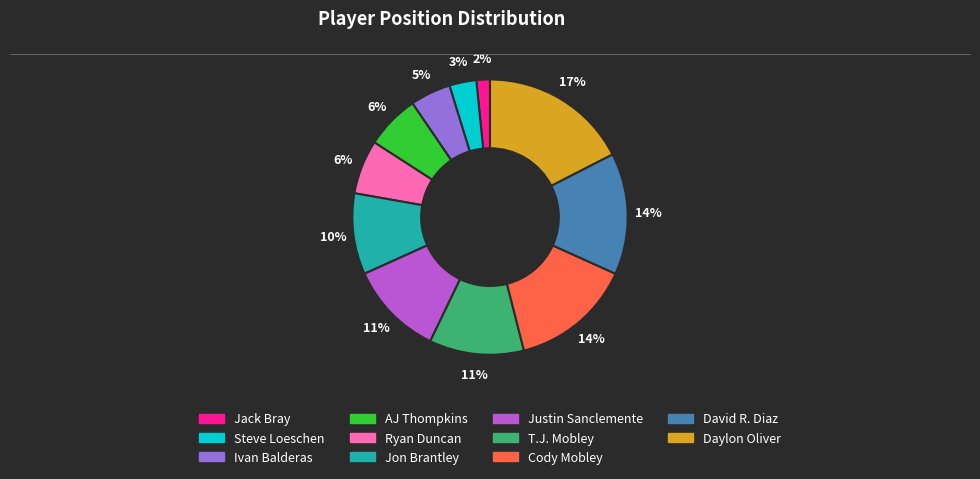

Which has a higher value, Steve Loeschen or Ryan Duncan?

Ryan Duncan